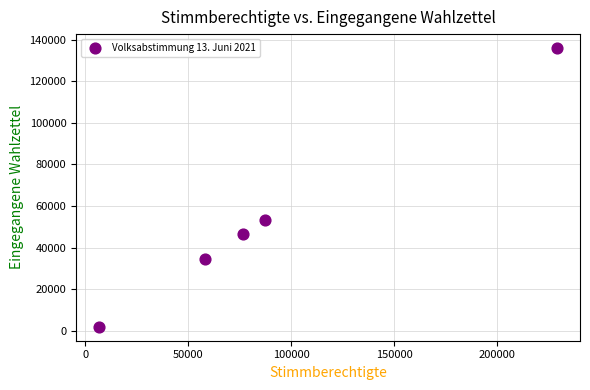

What is the average Y value?

54416